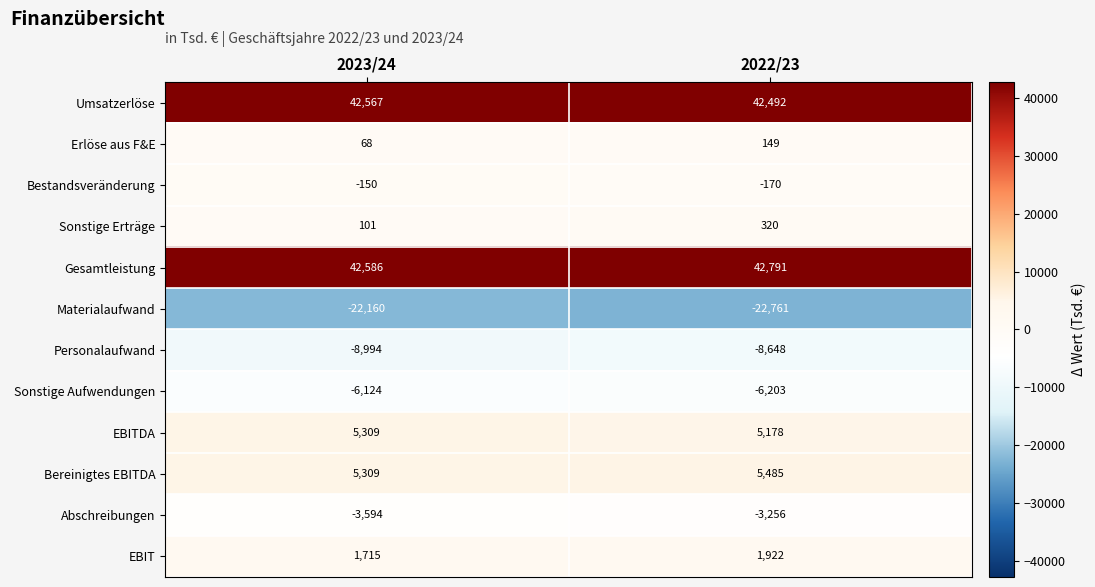

At which label does Personalaufwand reach its peak?

2022/23